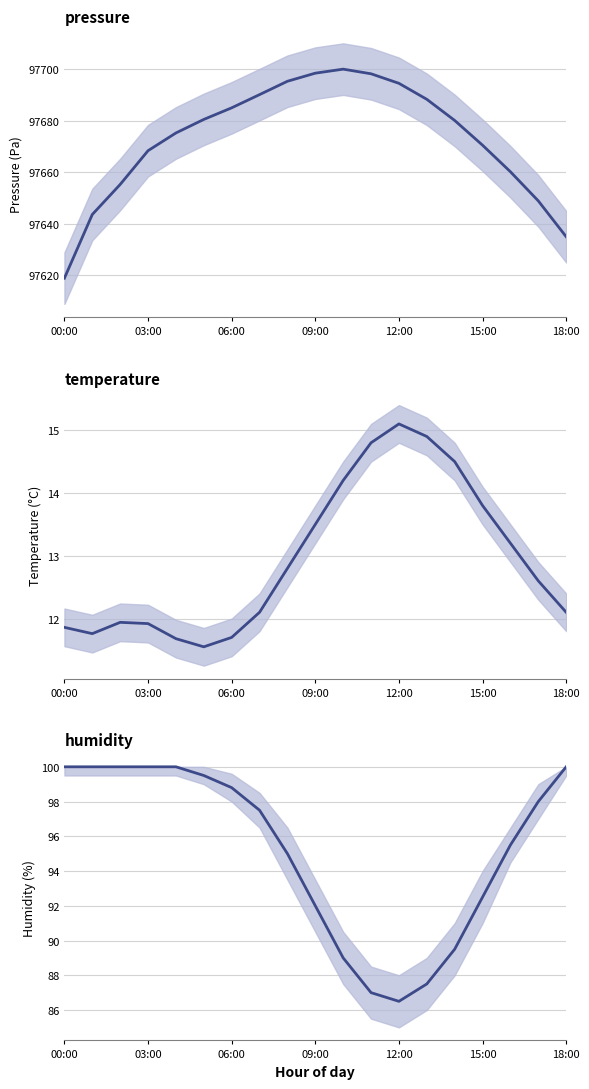

What is the average value of the pressure series?

97673.0